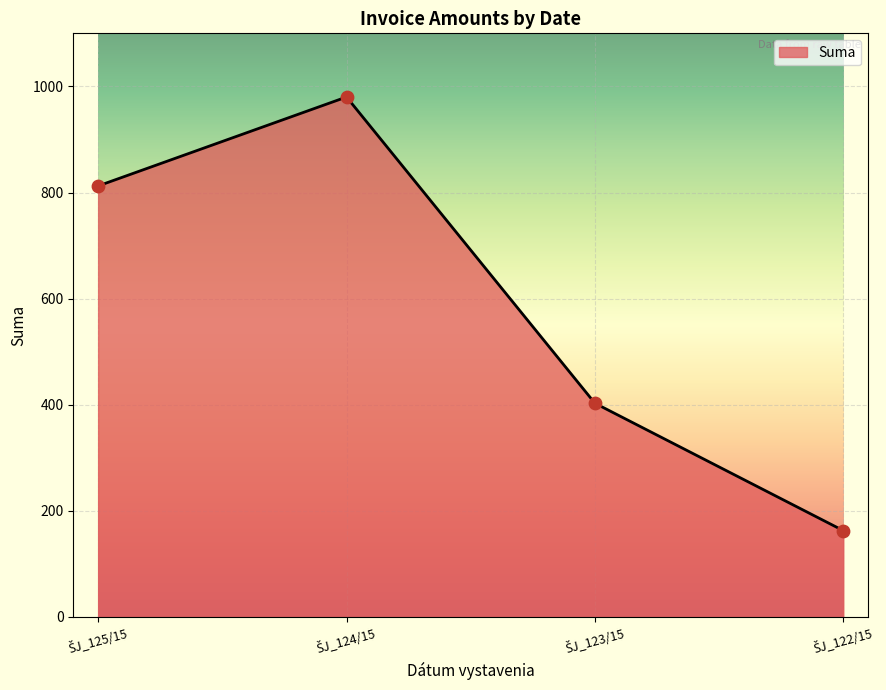

What is the difference between the maximum and second lowest values?

577.2